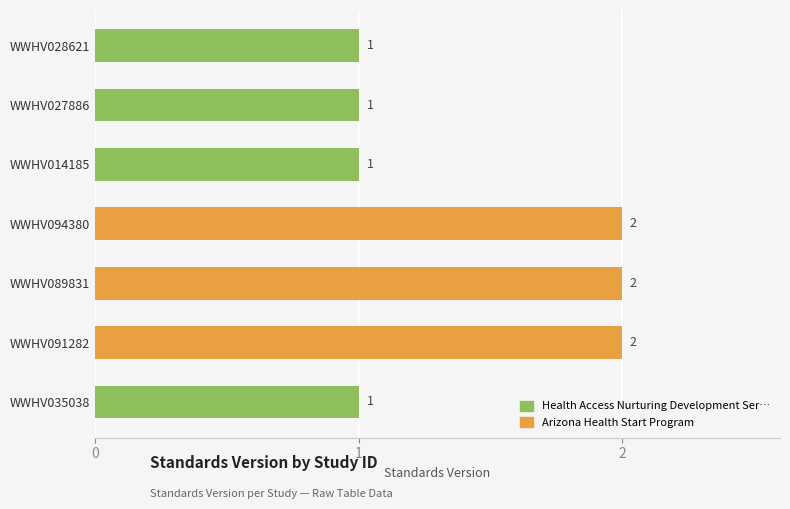

What is the smallest value displayed?

1